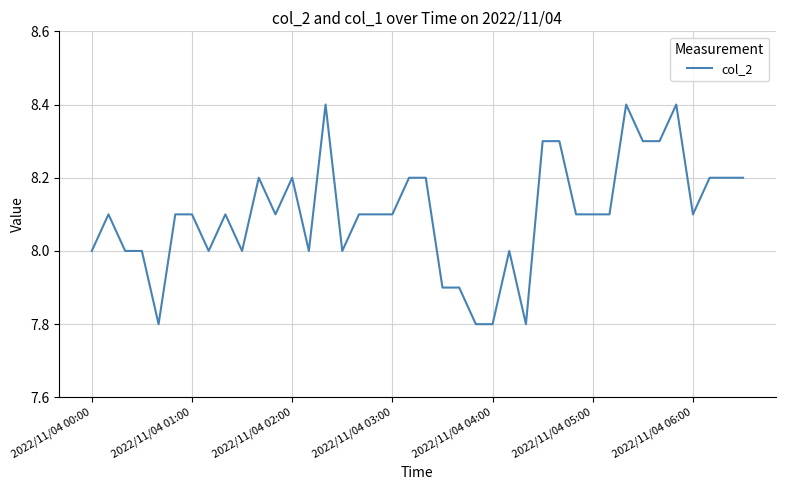

What is the difference between the maximum and minimum values?

0.6